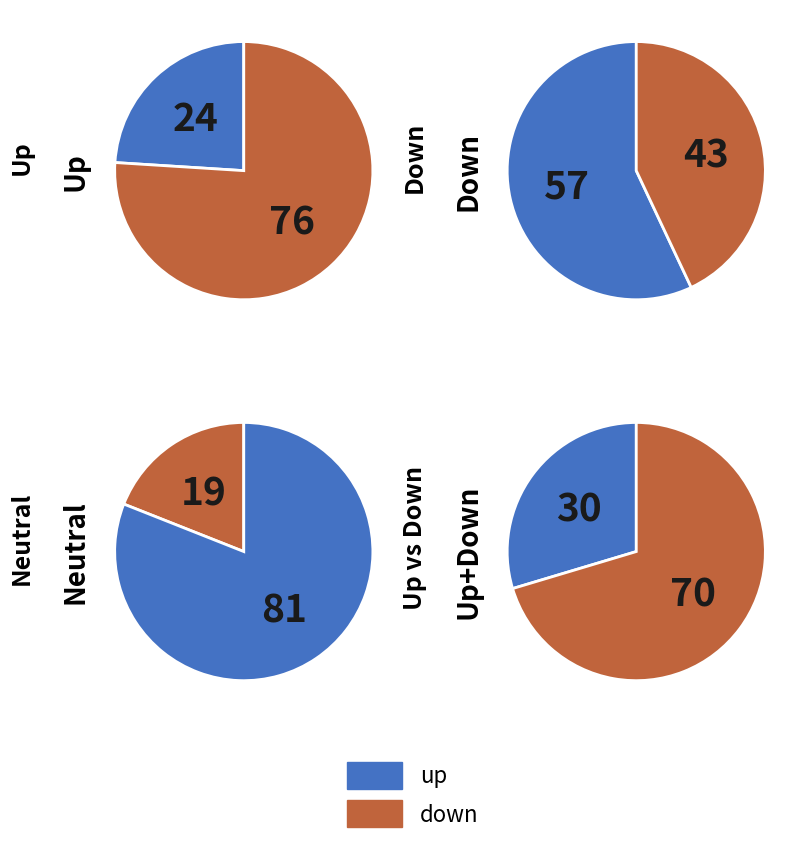

Between down and up, which is larger?

down